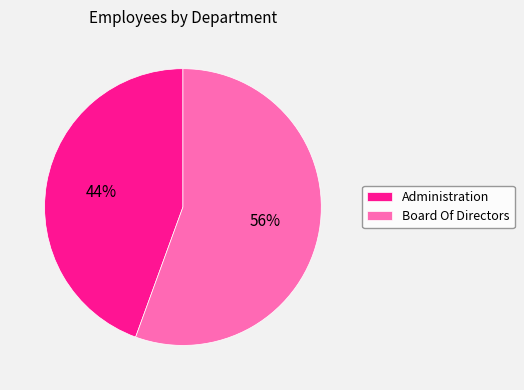

The Board Of Directors slice represents 45% of the pie. True or false?

False